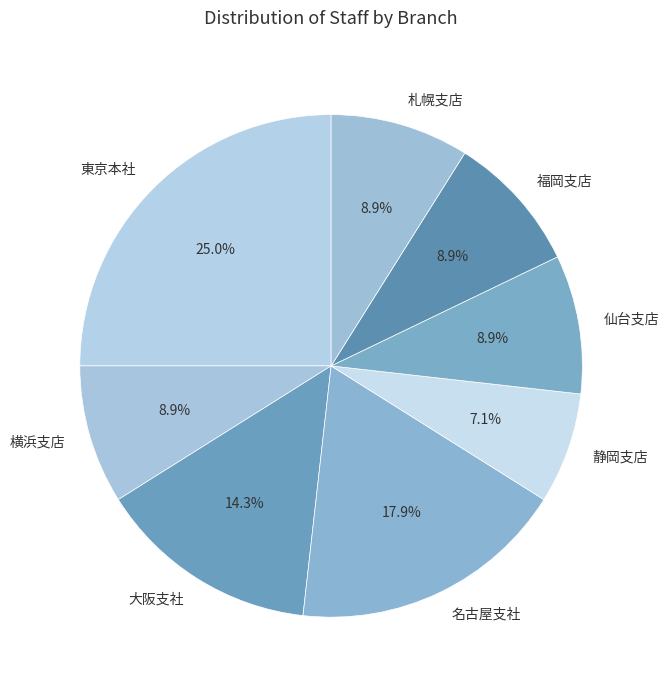

To the nearest percent, what percentage of the pie is 仙台支店?

9%